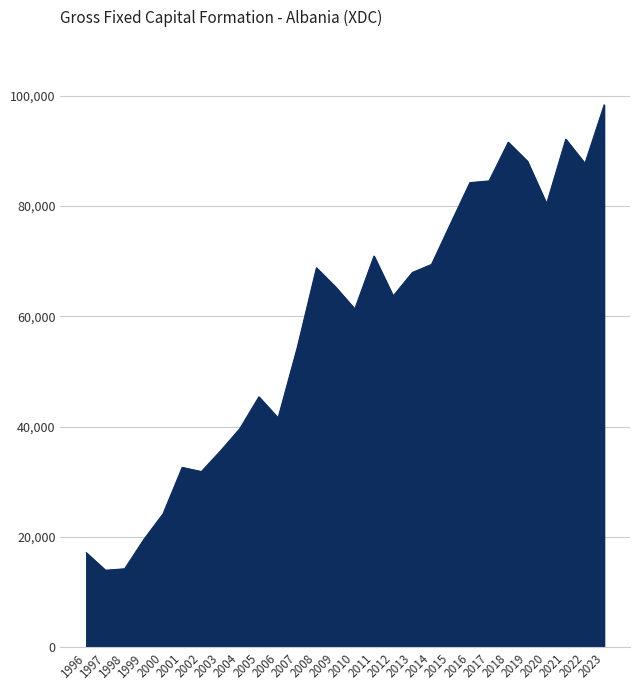

How many categories are shown in the chart?

28